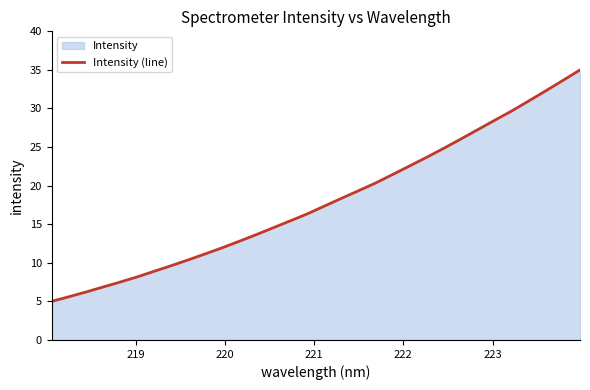

Reading right to left, list all the values displayed in this chart.

35.0	33.6	32.3	31.0	29.7	28.5	27.3	26.0	24.8	23.7	22.6	21.4	20.3	19.3	18.4	17.4	16.4	15.4	14.6	13.7	12.8	12.0	11.2	10.4	9.6	8.9	8.2	7.5	6.9	6.2	5.6	5.0